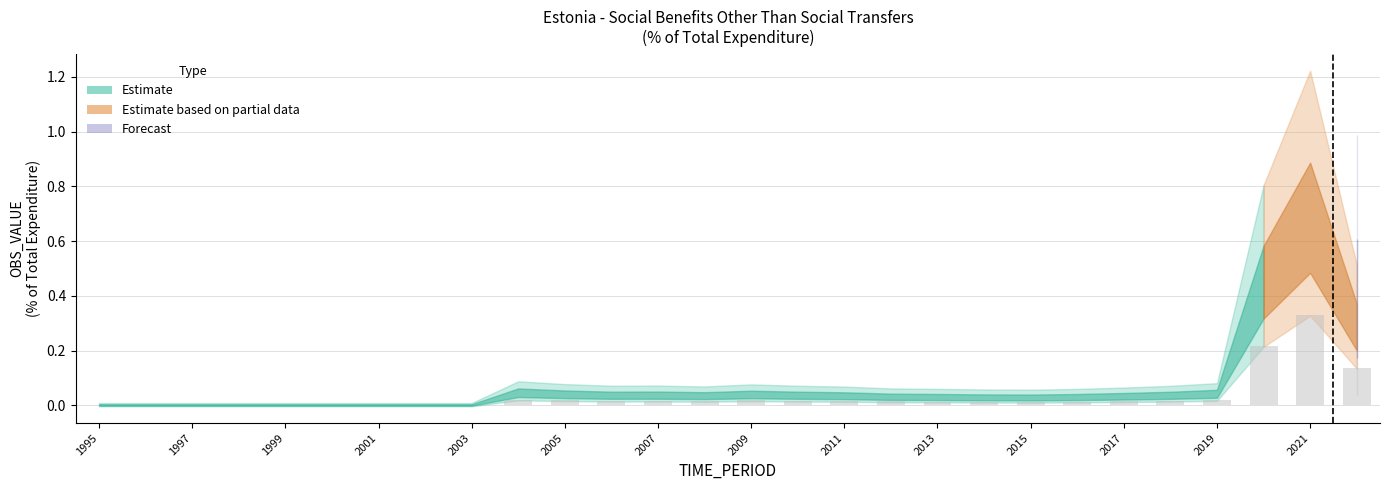

What is the sum of all values?

1.0